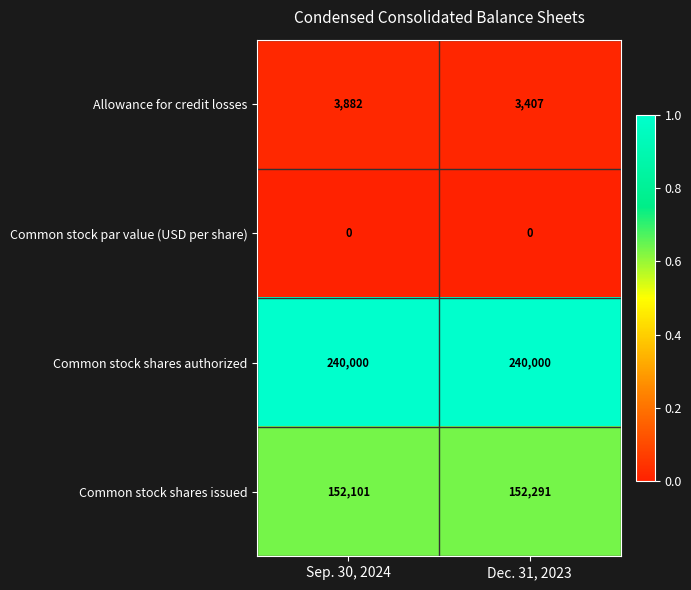

Between Sep. 30, 2024 and Dec. 31, 2023, which series saw the biggest shift?

Allowance for credit losses